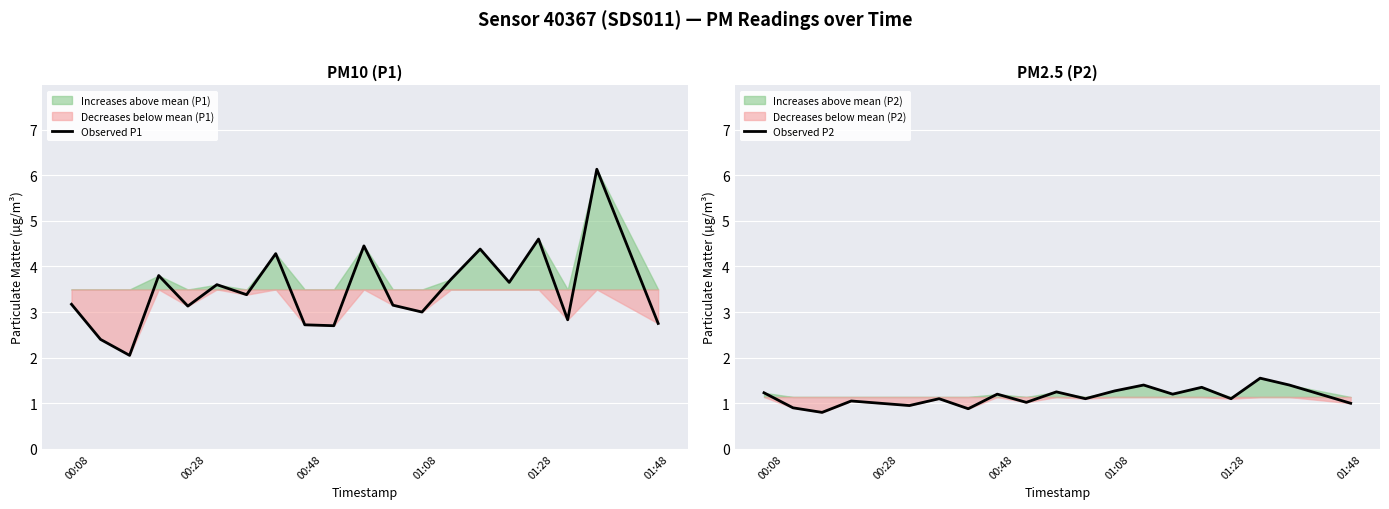

What is the maximum value for Observed P1?

6.1